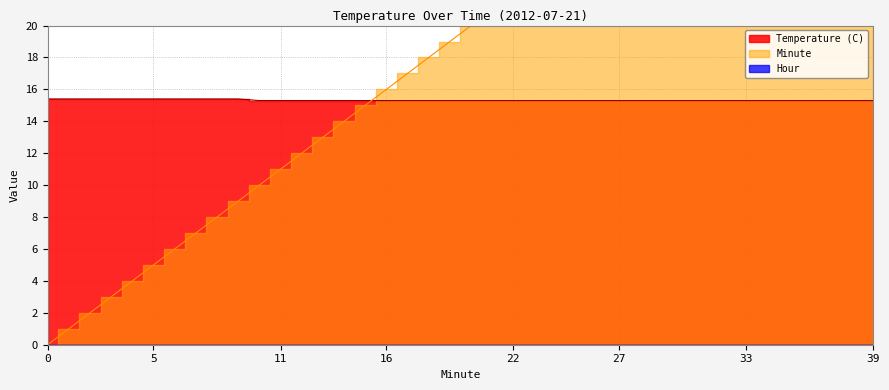

At 34, list the series in order from smallest to largest.

Temperature (C), Minute